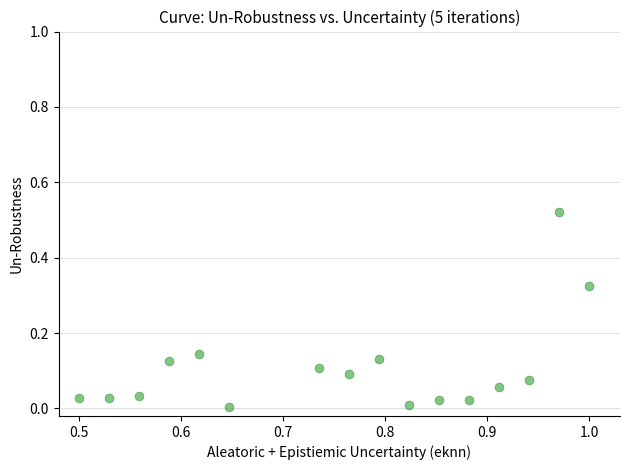

How many points are shown in the scatter plot?

16